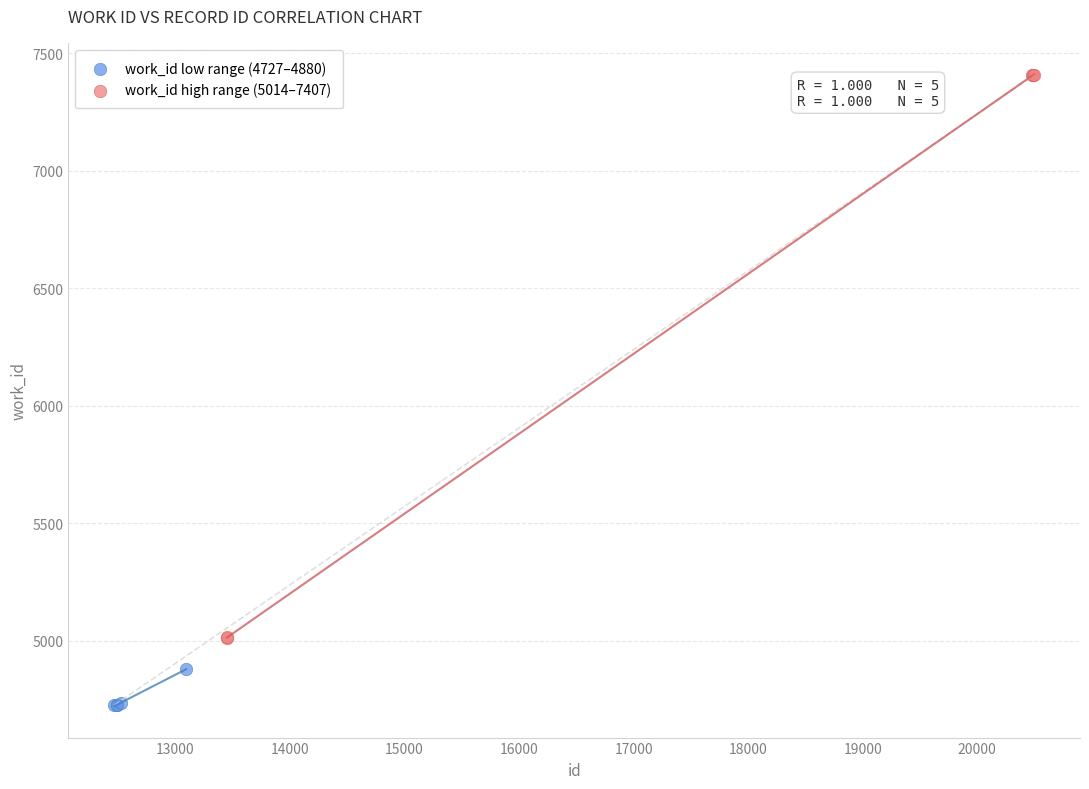

Which series has the largest Y range (max minus min)?

work_id high range (5014–7407)